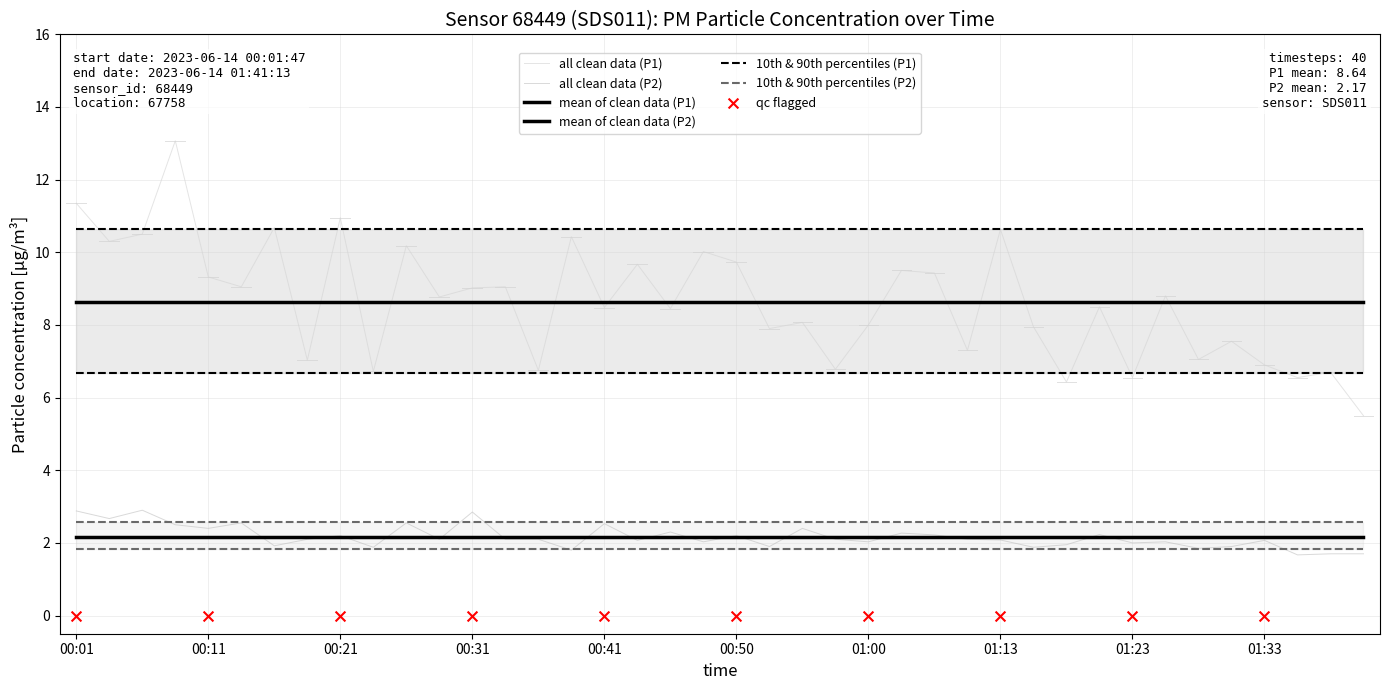

Is the value of P2 at 01:13 greater than the value of P1 at 21?

No